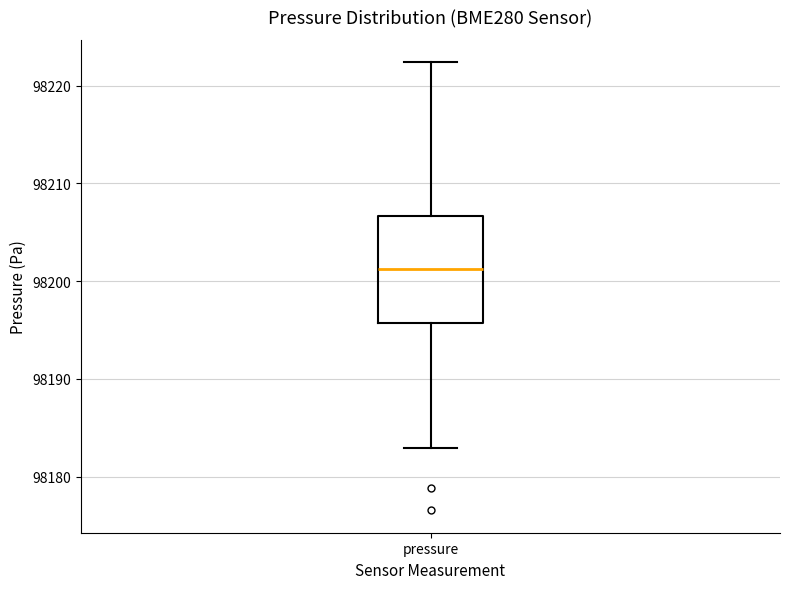

Read this box plot against the y-axis: the position of the median line, the range covered by the box, and the ends of both whiskers. The values are not printed on the chart, so give them approximately, as read against the axis.

median 98201, box 98196 to 98207, whiskers 98183 to 98222